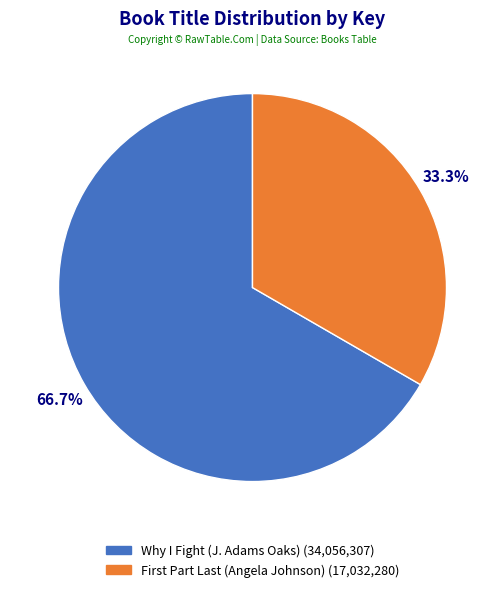

To the nearest percent, what is the average slice percentage?

50%